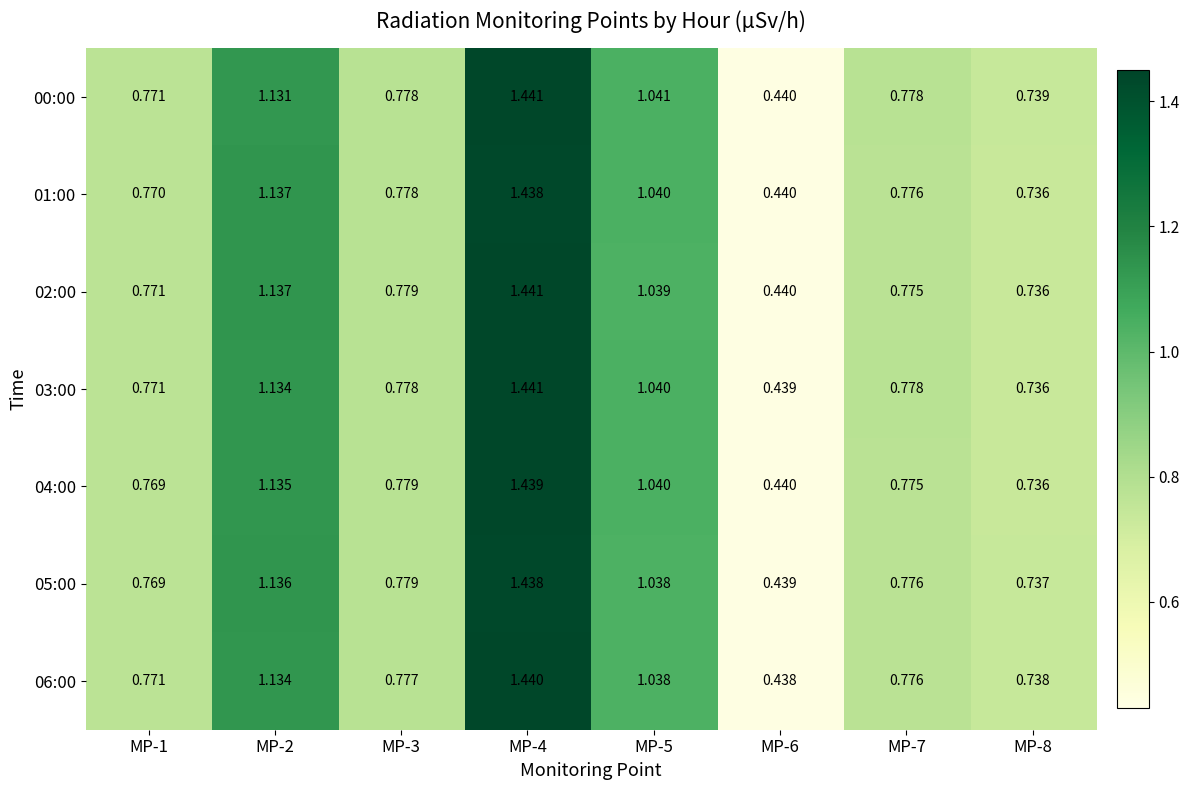

Is the value of 01:00 at MP-4 greater than the value of 06:00 at MP-8?

Yes